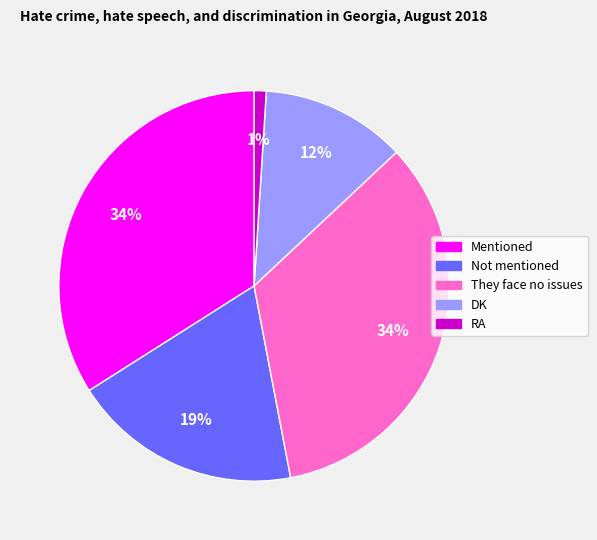

True or false: Not mentioned accounts for 31% of the total.

False